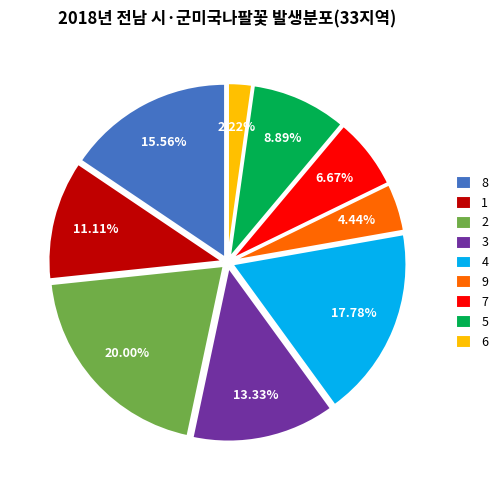

Which category has the smallest portion of the pie?

6